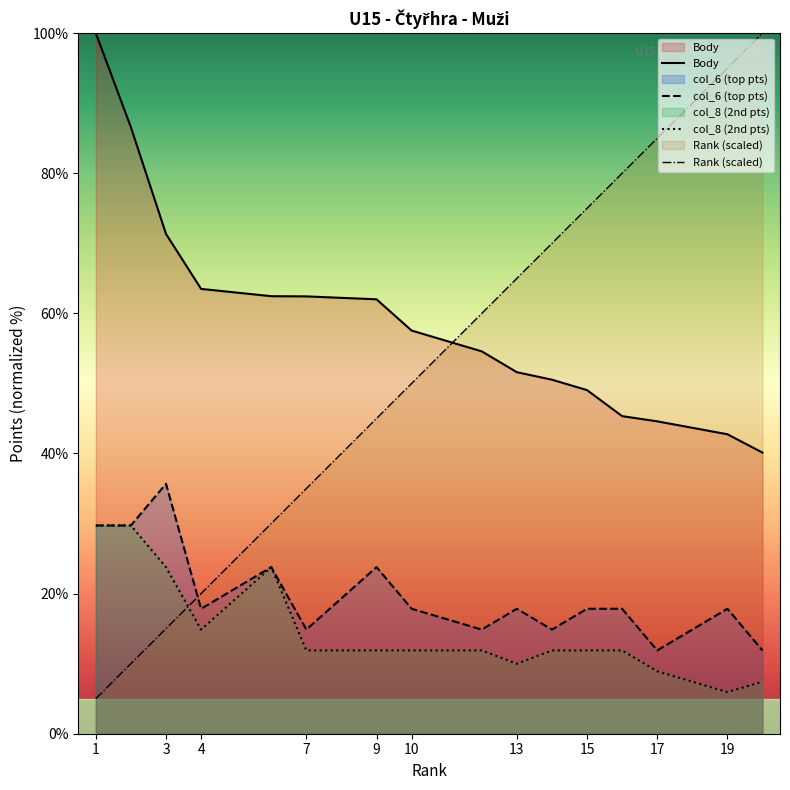

What are all the series names shown in the legend?

Rank, Body, col_6, col_8